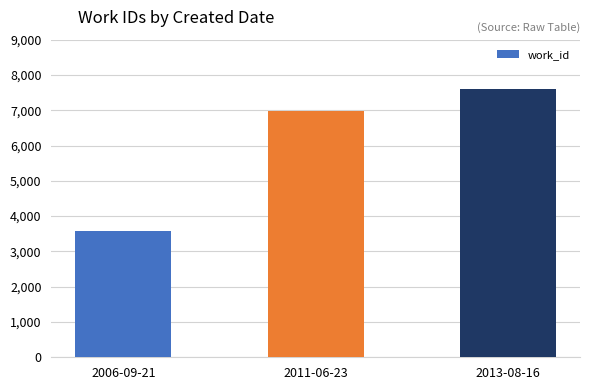

Which has a higher value, 2006-09-21 or 2011-06-23?

2011-06-23